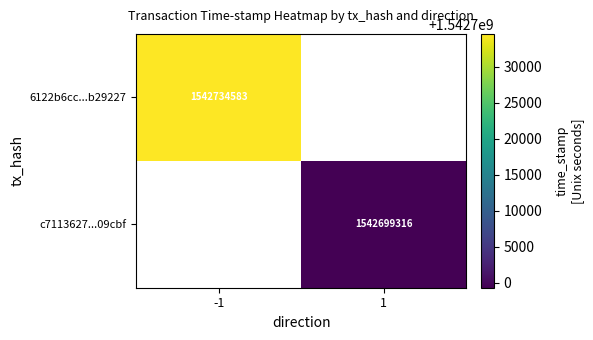

The 6122b6cc...b29227 series shows 1542734583 at -1. True or false?

True